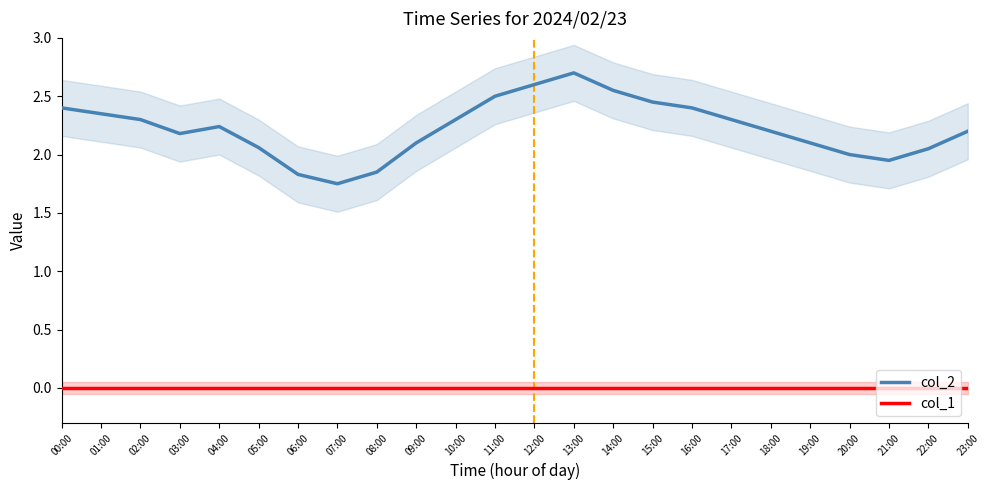

Count the number of data series in this chart.

2